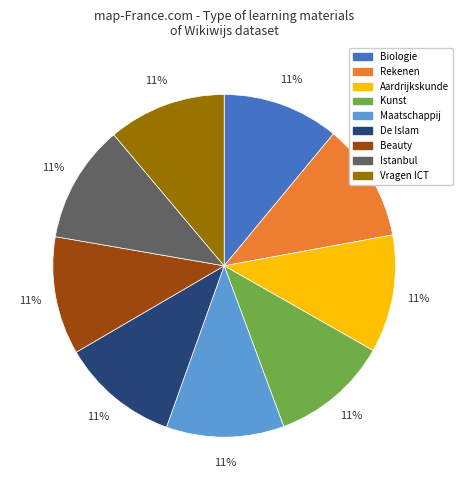

Is Istanbul the majority of the pie?

No